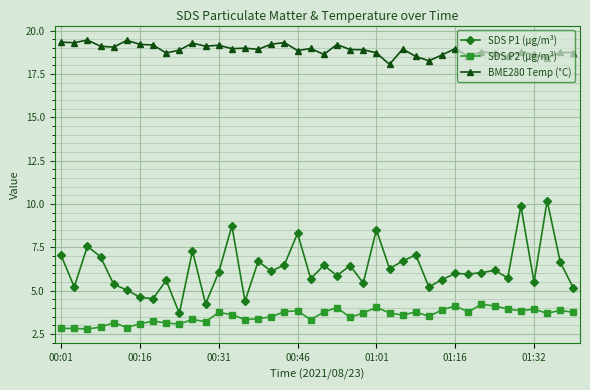

Which series has the largest total across all categories?

BME280 Temp (°C)